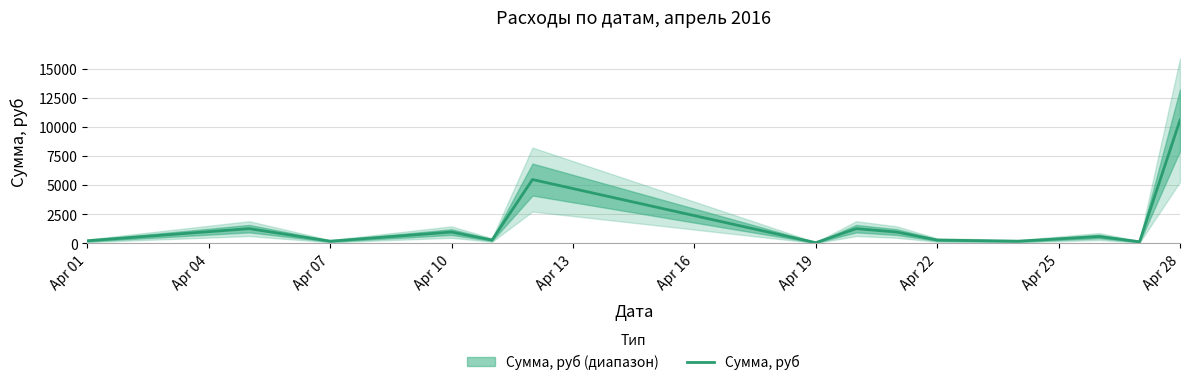

What is the maximum value for Сумма, руб?

10584.0